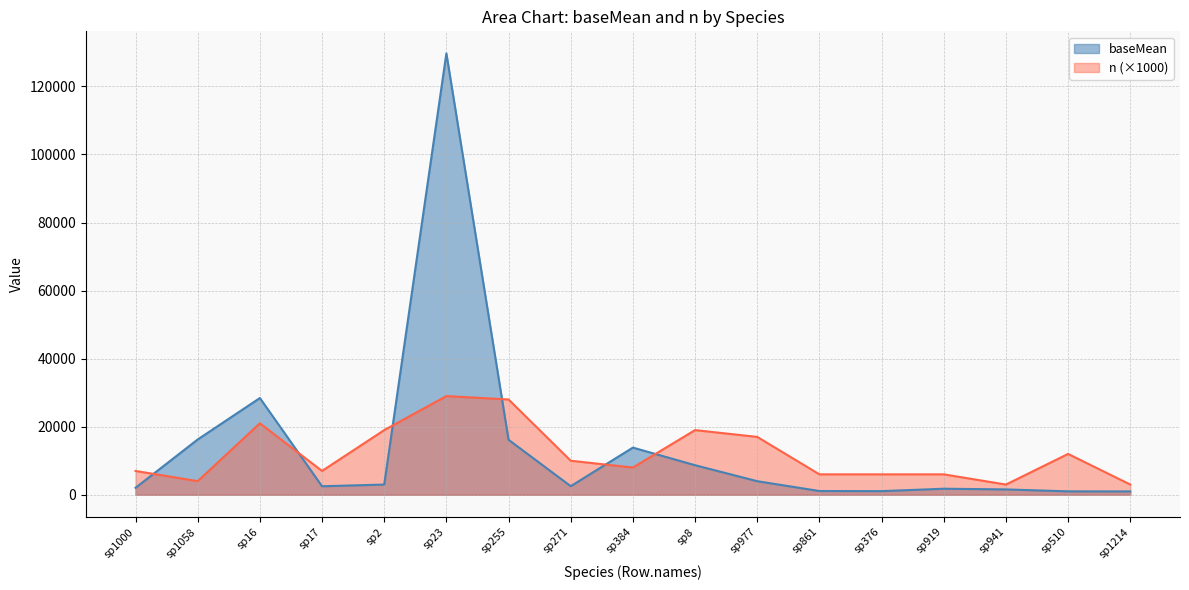

How many data points does each series have?

17